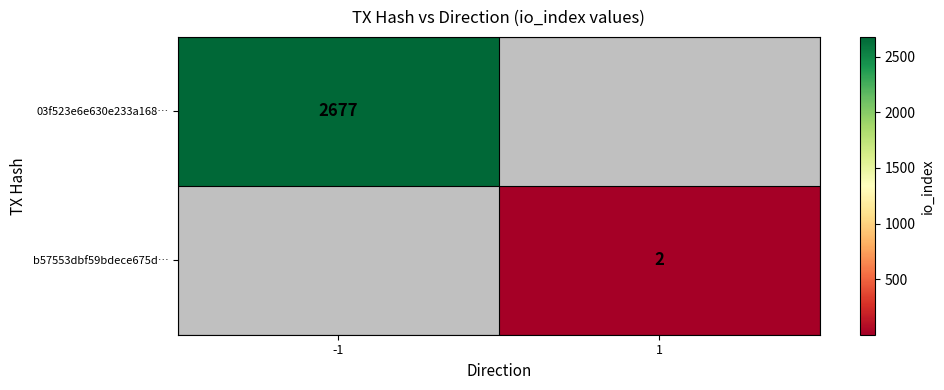

Is the value of 03f523e6e630e233a168… at -1 greater than the value of b57553dbf59bdece675d… at 1?

Yes